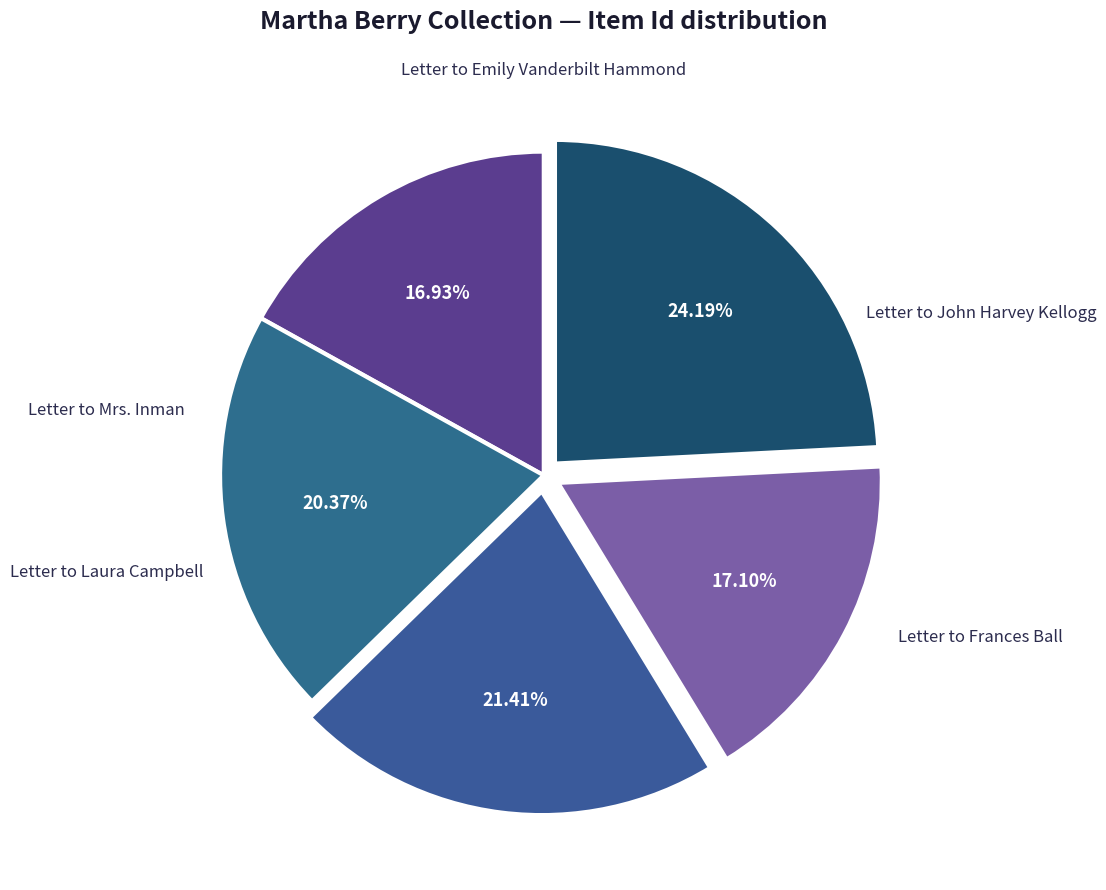

How many segments does this pie chart have?

5